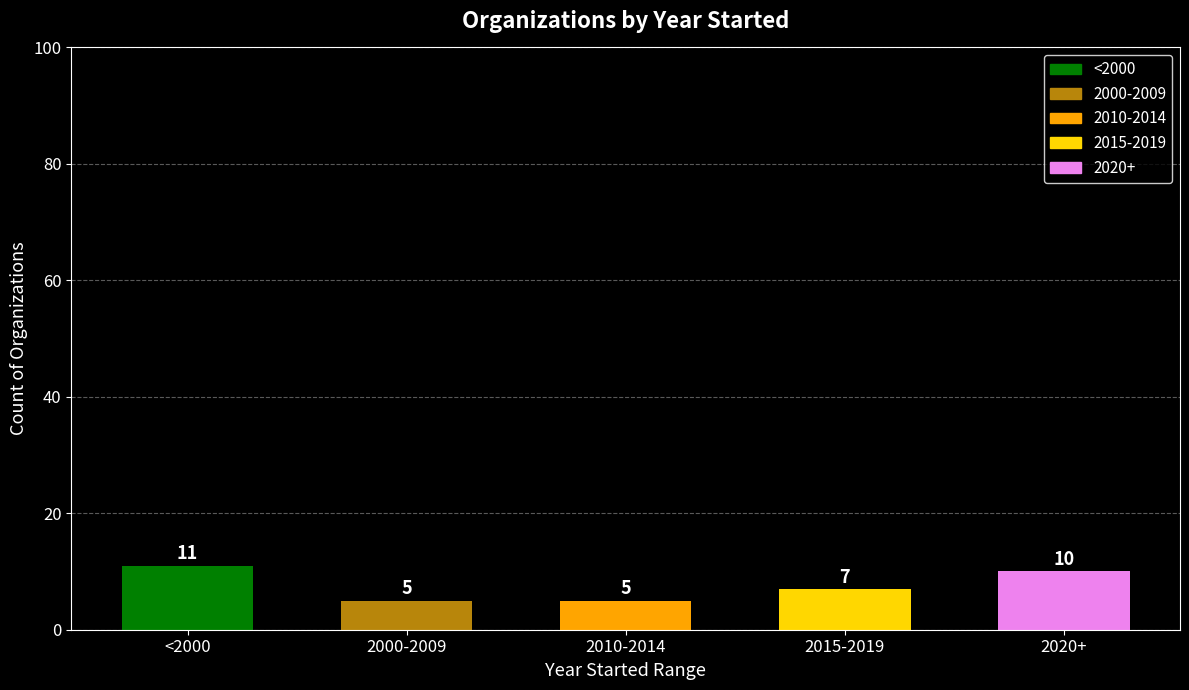

At which label is the value closest to 8?

2015-2019